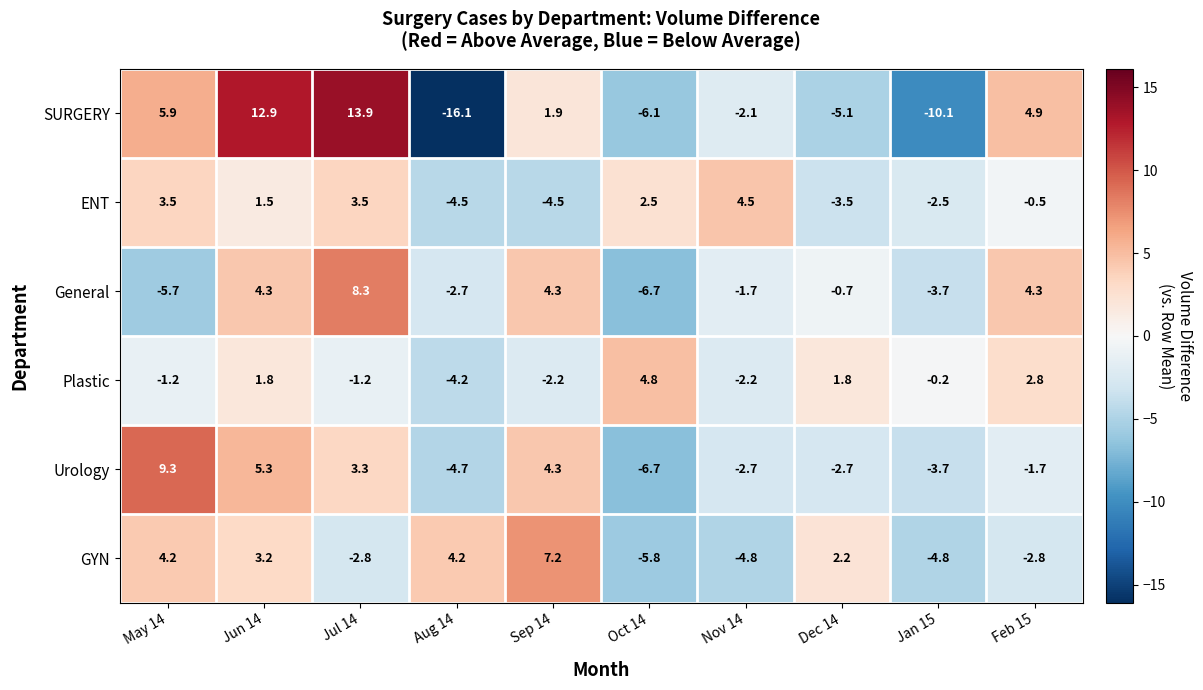

The Urology series shows -2.7 at Nov 14. True or false?

True